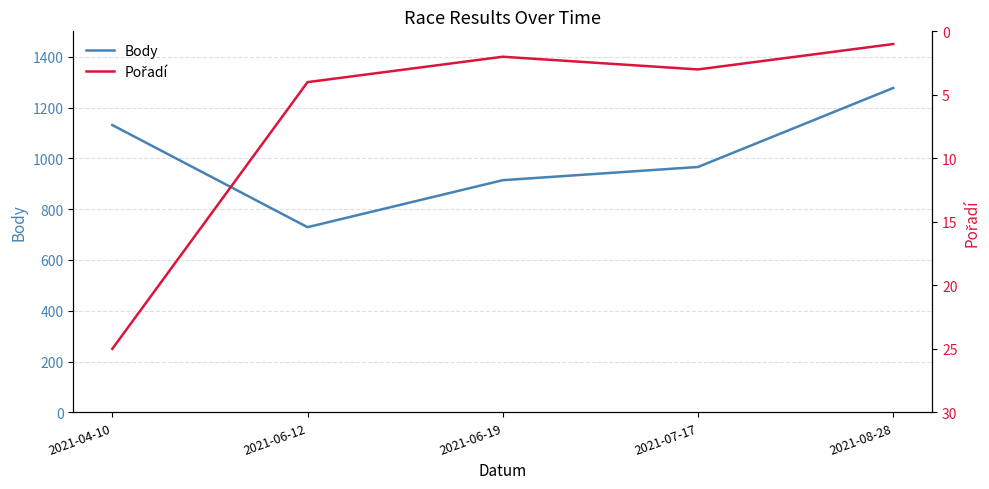

What is the label of the 5th point from the right?

2021-04-10